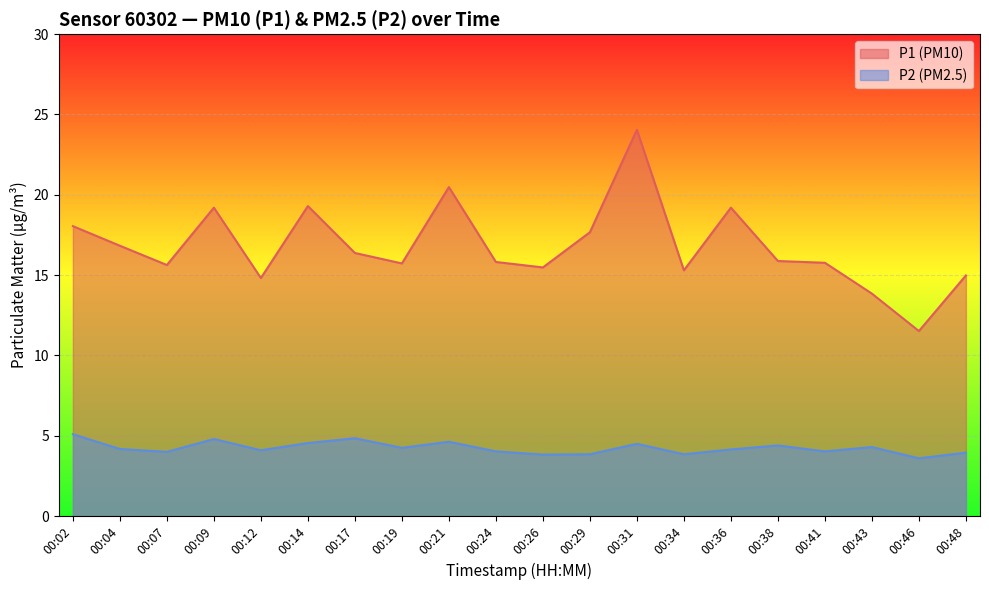

Where is P2 nearest to the value 4?

00:07